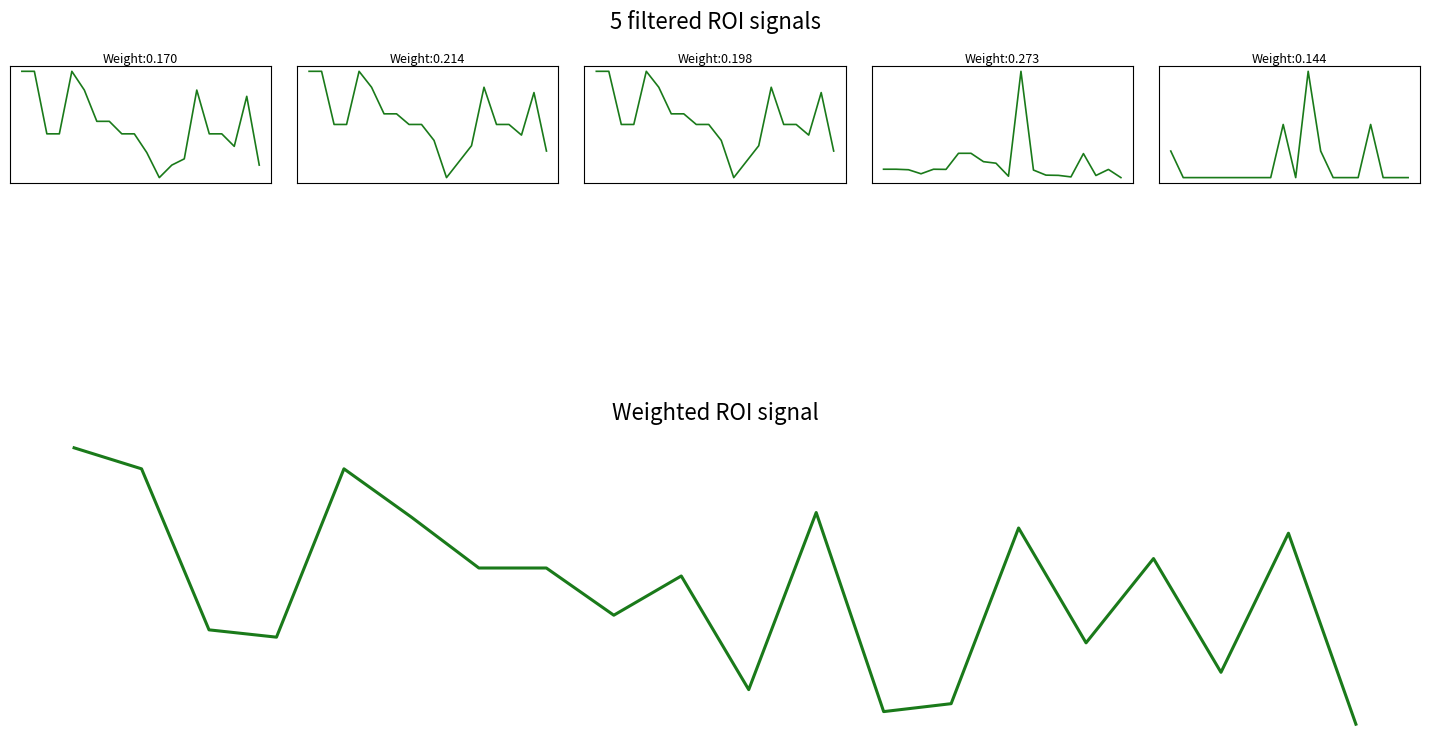

The Low series shows -0.2 at 2. True or false?

True